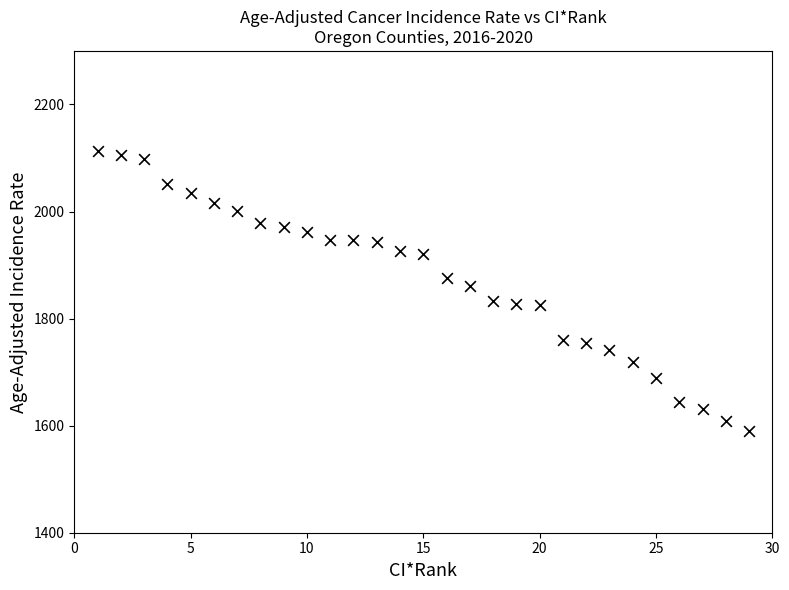

What is the range of X values (max minus min)?

28.0